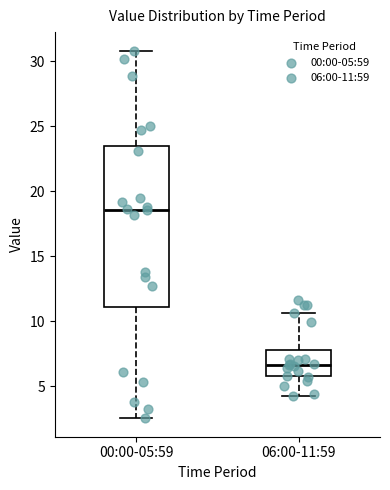

Which box has the highest median line?

00:00-05:59